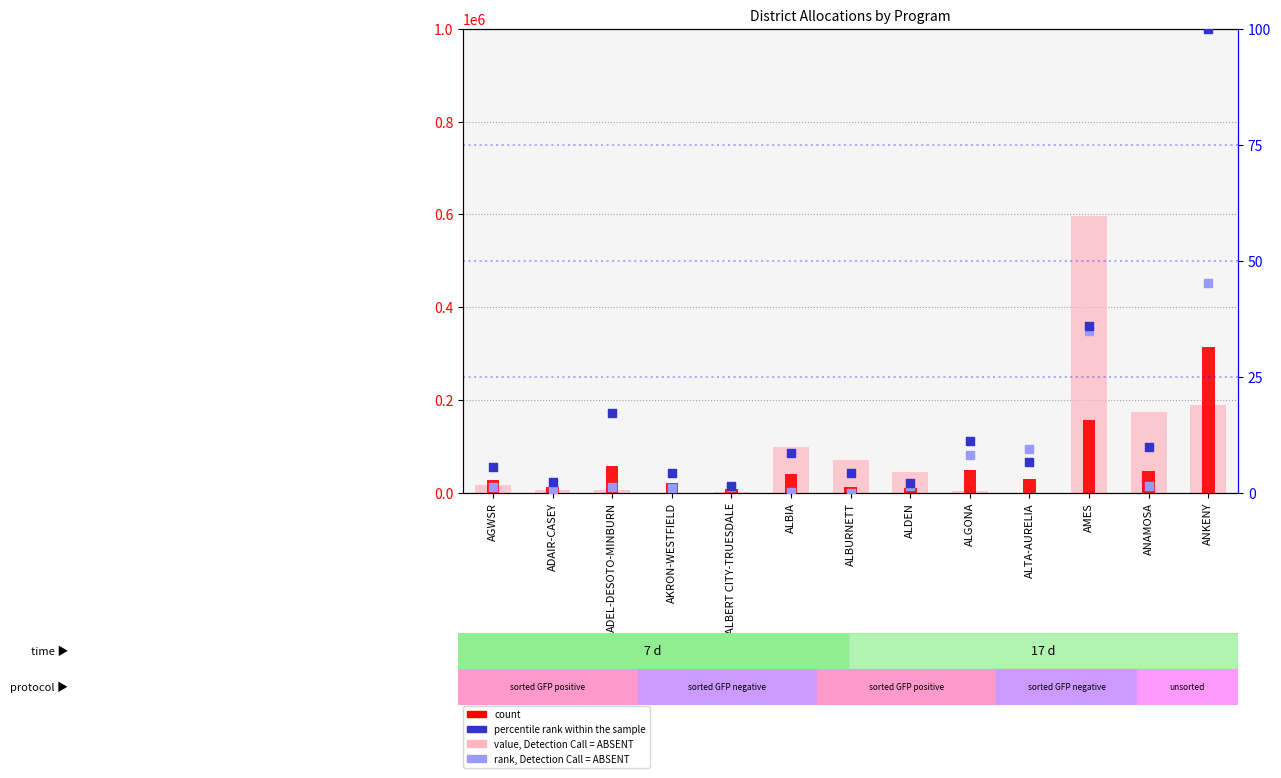

Which series reaches the minimum Y coordinate?

value, Detection Call = ABSENT